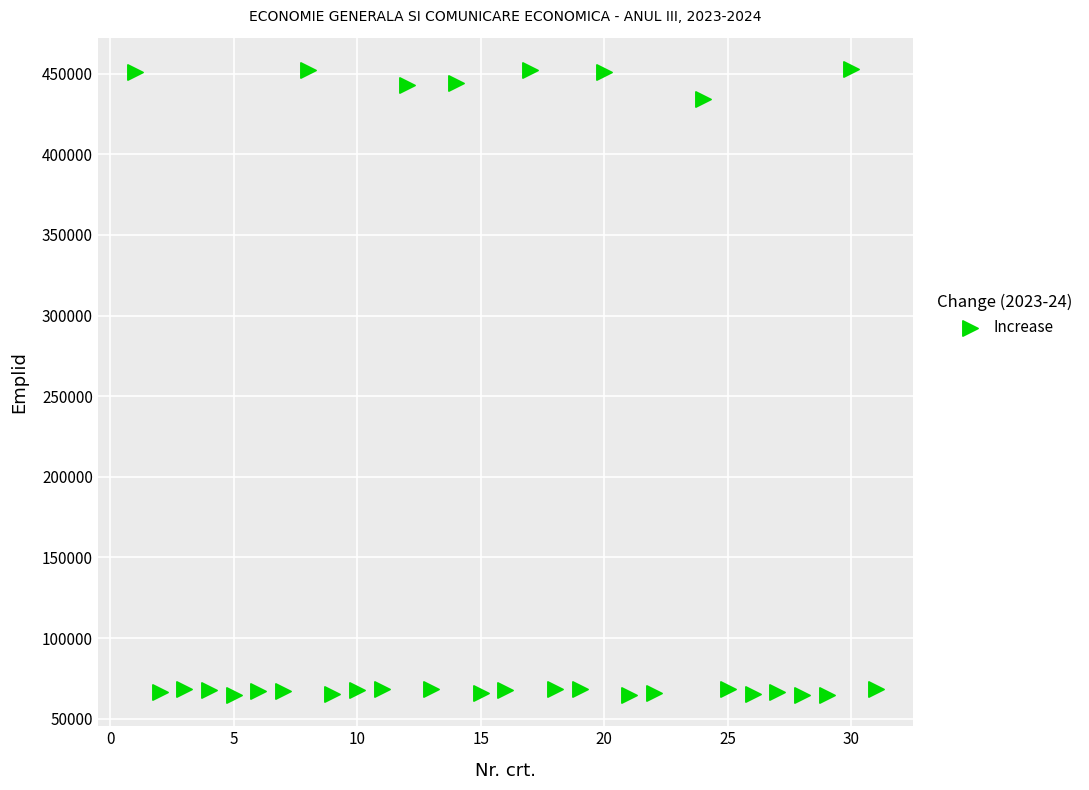

What is the range of Y values (max minus min)?

388295